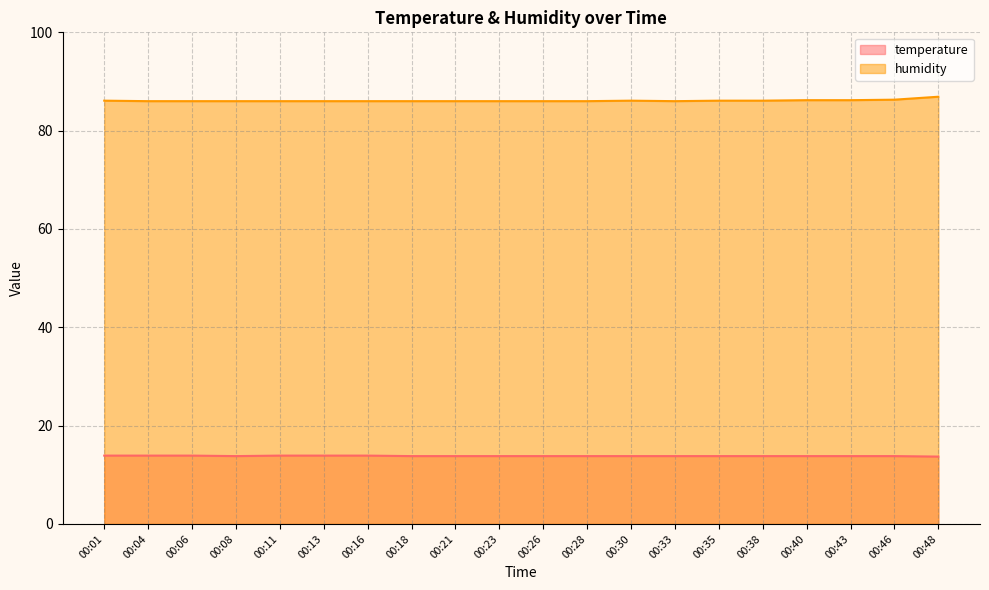

What is the value of the temperature point at the 4th from the left?

13.8